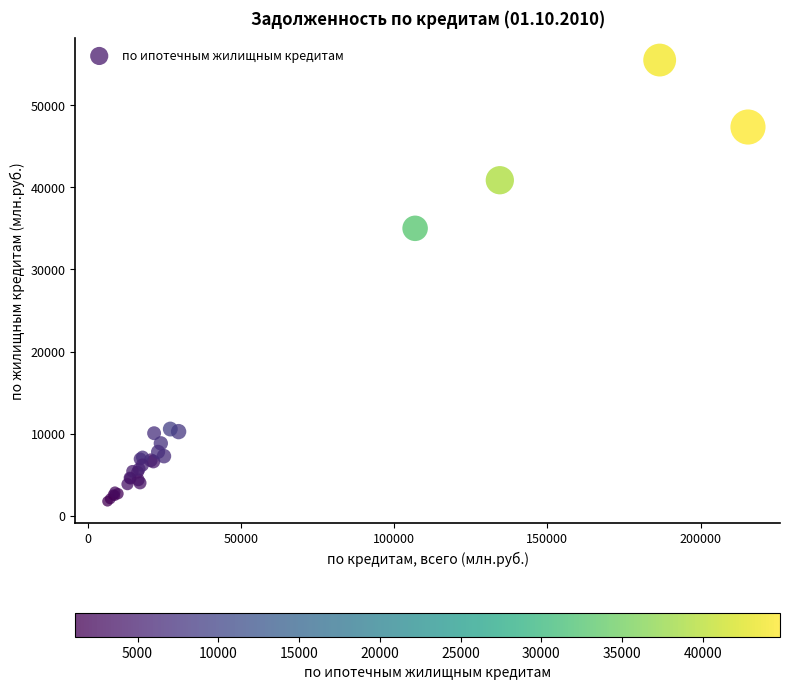

What Y value in the scatter plot is closest to 28637?

35012